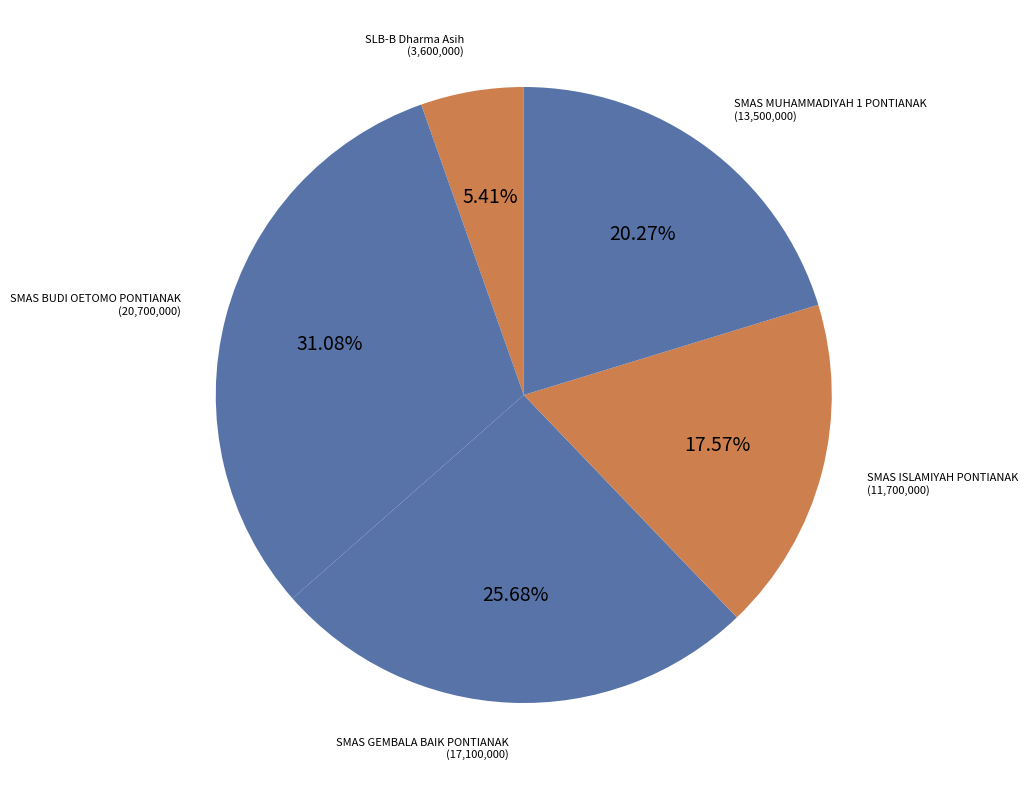

How many slices are in this pie chart?

5